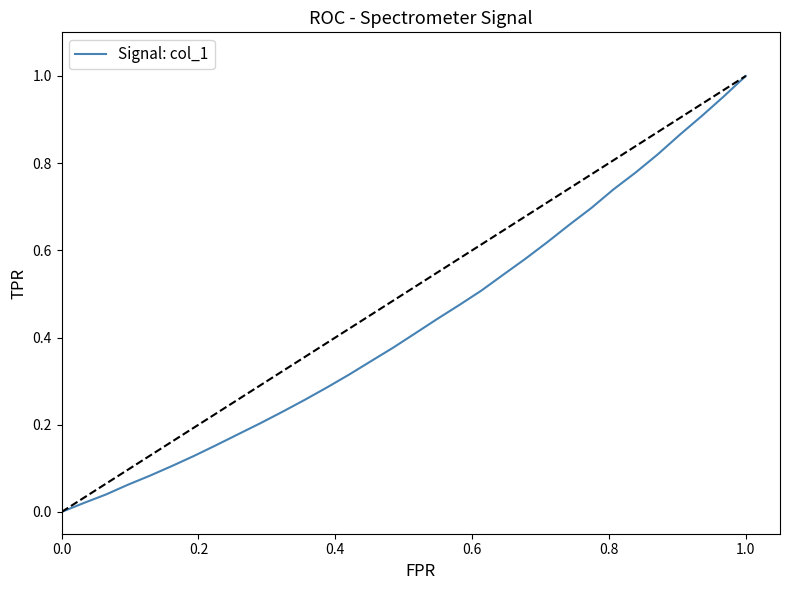

How many lines are shown in the chart?

1